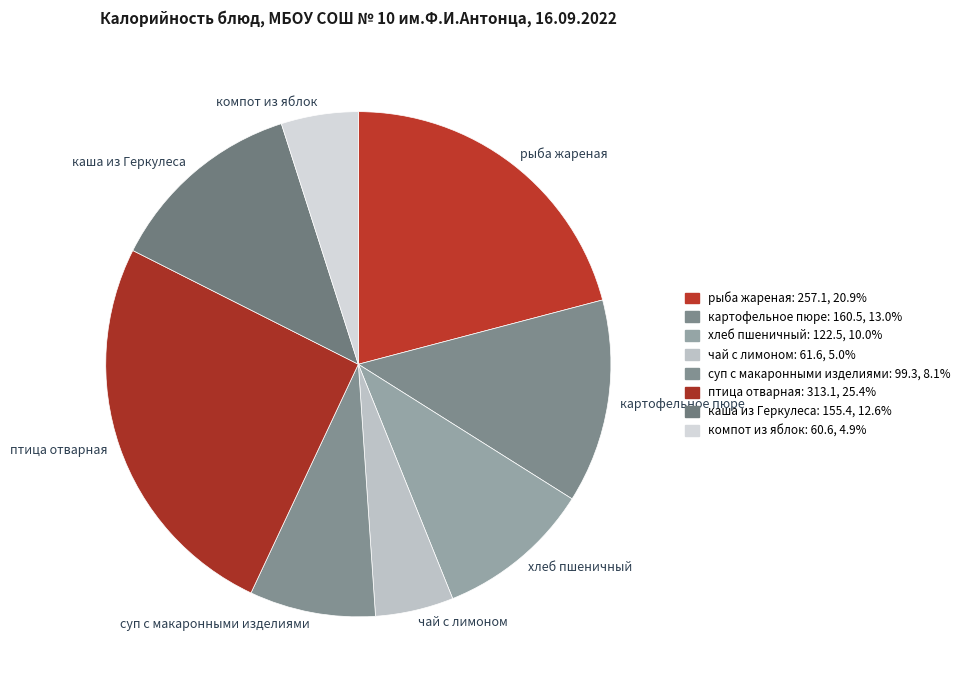

Do каша из Геркулеса and хлеб пшеничный together represent more than half of the pie?

No